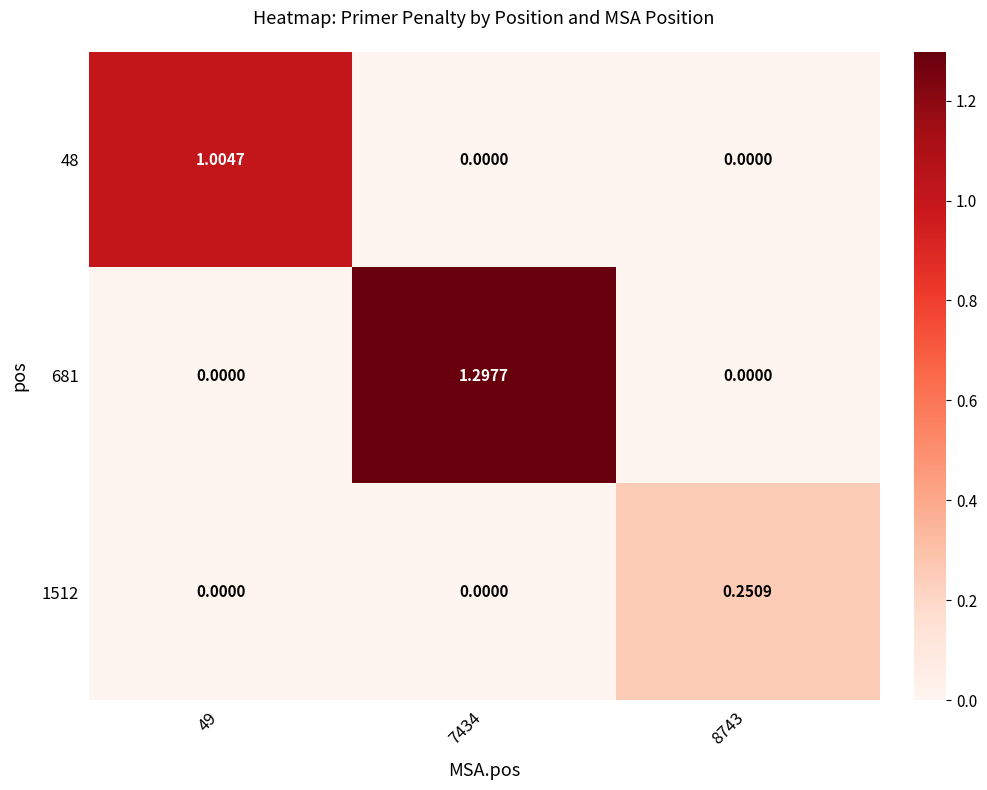

List the series in order of their overall mean, lowest first.

1512, 48, 681